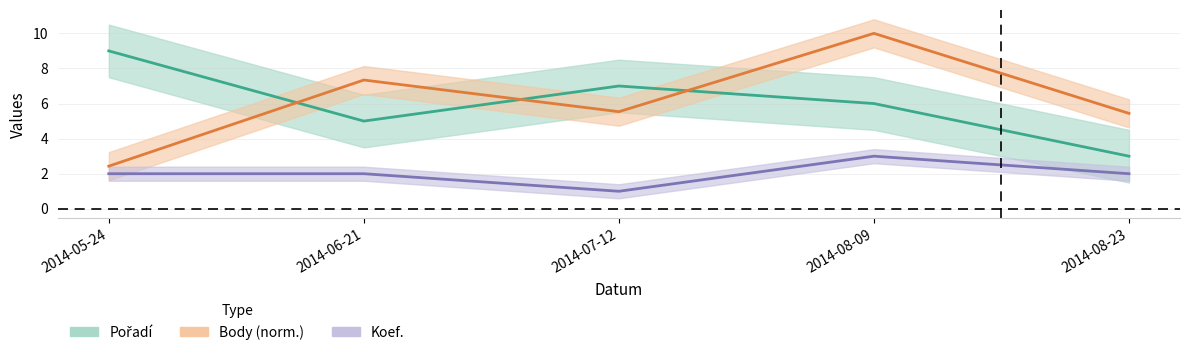

Where is the first local minimum for Koef.?

2014-07-12